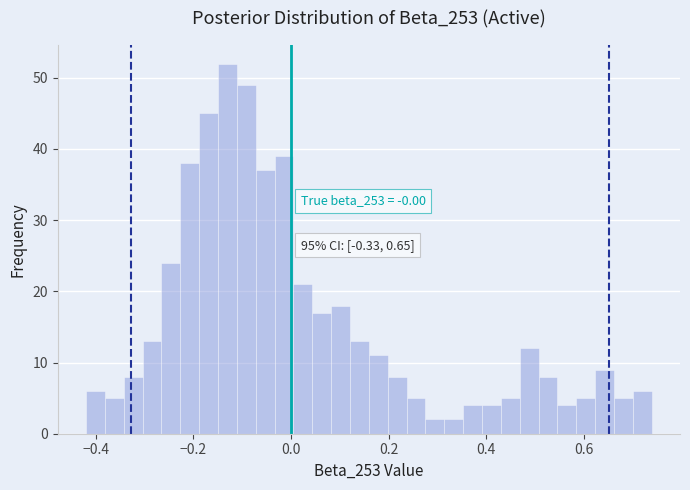

Around what value on the x-axis is the tallest bar? Give the approximate position of its centre, as read against the axis.

-0.12